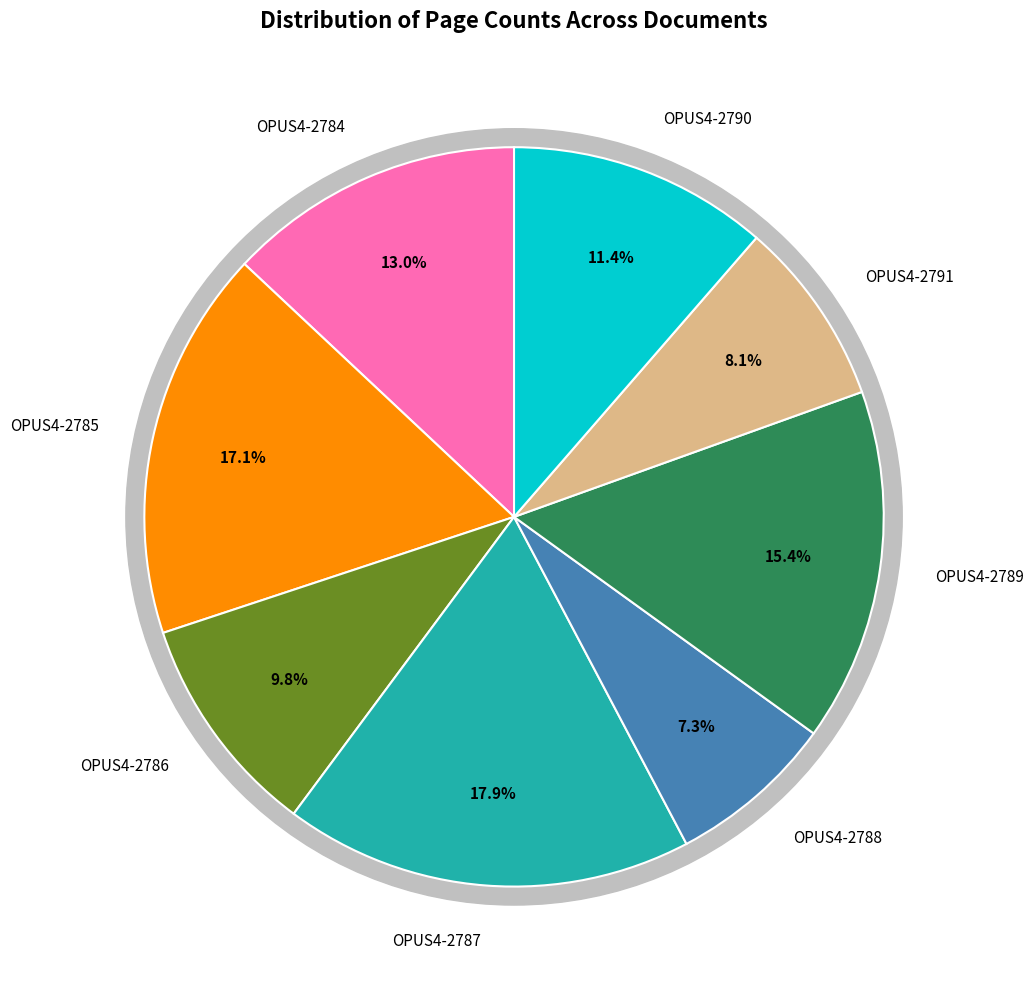

True or false: OPUS4-2786 accounts for 10% of the total.

True